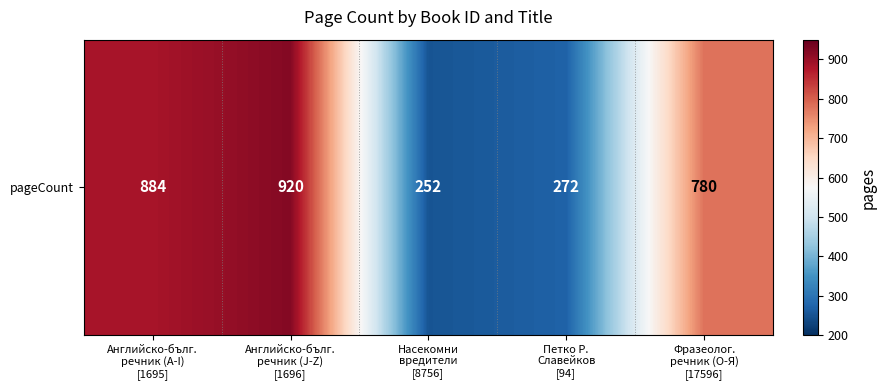

What is the change in value from Английско-бълг.
речник (A-I)
[1695] to Английско-бълг.
речник (J-Z)
[1696]?

+36